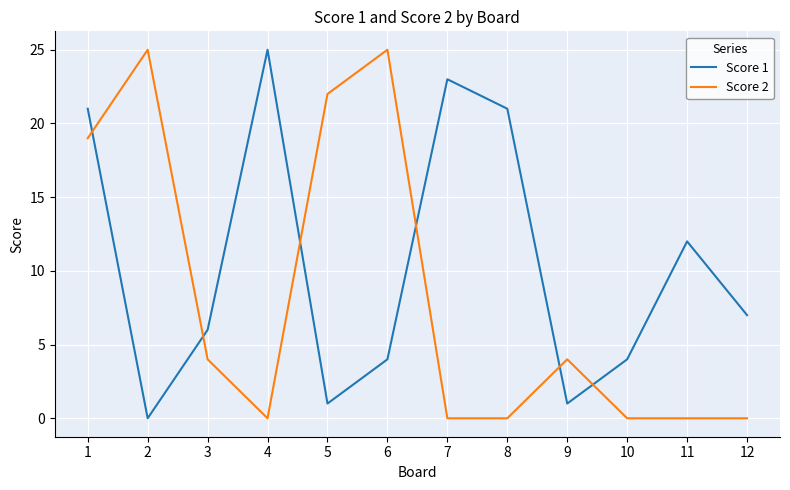

Reading left to right, transcribe all the data shown in this chart.

Score 1: 21	0	6	25	1	4	23	21	1	4	12	7
Score 2: 19	25	4	0	22	25	0	0	4	0	0	0